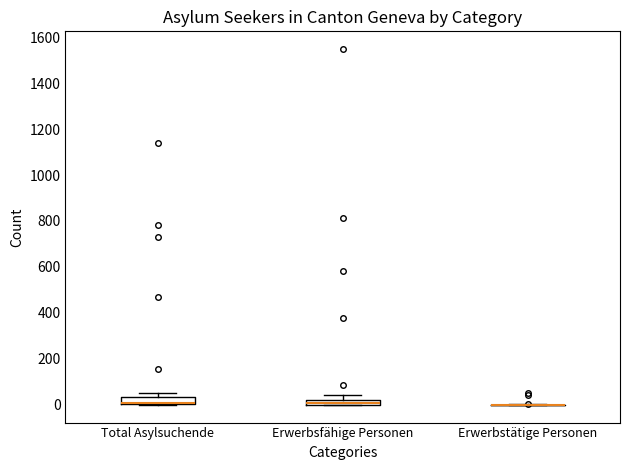

Where is the upper edge of the box for Total Asylsuchende on the y-axis? The values are not printed on the chart, so give them approximately, as read against the axis.

40